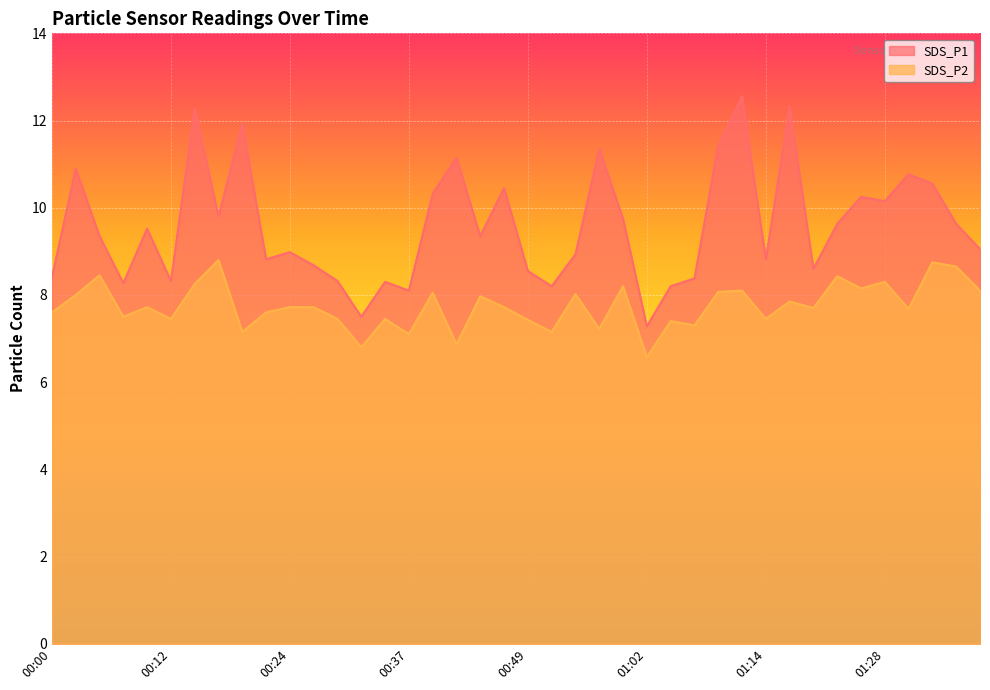

At which label is SDS_P2 closest to 7?

00:37